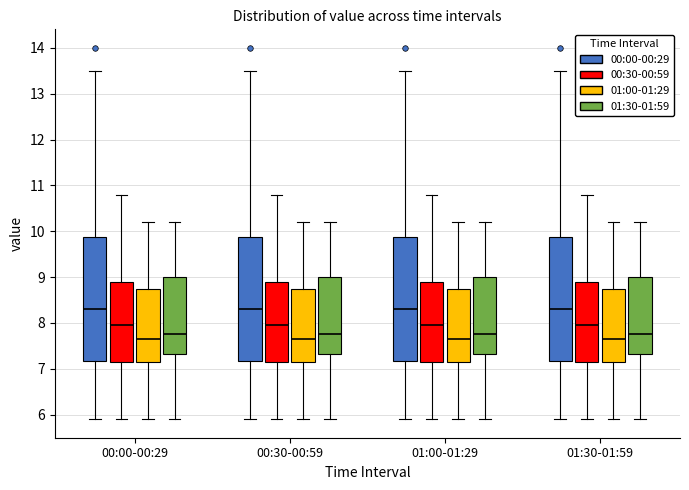

Reading left to right, read every box against the y-axis: the position of its median line, the range the box covers, and the ends of its whiskers. The values are not printed on the chart, so give them approximately, as read against the axis.

00:00-00:29 (00:00-00:29): median 8.3, box 7.2 to 9.9, whiskers 5.9 to 13.5
00:00-00:29 (00:30-00:59): median 8.0, box 7.2 to 8.9, whiskers 5.9 to 10.8
00:00-00:29 (01:00-01:29): median 7.7, box 7.2 to 8.8, whiskers 5.9 to 10.2
00:00-00:29 (01:30-01:59): median 7.8, box 7.3 to 9.0, whiskers 5.9 to 10.2
00:30-00:59 (00:00-00:29): median 8.3, box 7.2 to 9.9, whiskers 5.9 to 13.5
00:30-00:59 (00:30-00:59): median 8.0, box 7.2 to 8.9, whiskers 5.9 to 10.8
00:30-00:59 (01:00-01:29): median 7.7, box 7.2 to 8.8, whiskers 5.9 to 10.2
00:30-00:59 (01:30-01:59): median 7.8, box 7.3 to 9.0, whiskers 5.9 to 10.2
01:00-01:29 (00:00-00:29): median 8.3, box 7.2 to 9.9, whiskers 5.9 to 13.5
01:00-01:29 (00:30-00:59): median 8.0, box 7.2 to 8.9, whiskers 5.9 to 10.8
01:00-01:29 (01:00-01:29): median 7.7, box 7.2 to 8.8, whiskers 5.9 to 10.2
01:00-01:29 (01:30-01:59): median 7.8, box 7.3 to 9.0, whiskers 5.9 to 10.2
01:30-01:59 (00:00-00:29): median 8.3, box 7.2 to 9.9, whiskers 5.9 to 13.5
01:30-01:59 (00:30-00:59): median 8.0, box 7.2 to 8.9, whiskers 5.9 to 10.8
01:30-01:59 (01:00-01:29): median 7.7, box 7.2 to 8.8, whiskers 5.9 to 10.2
01:30-01:59 (01:30-01:59): median 7.8, box 7.3 to 9.0, whiskers 5.9 to 10.2